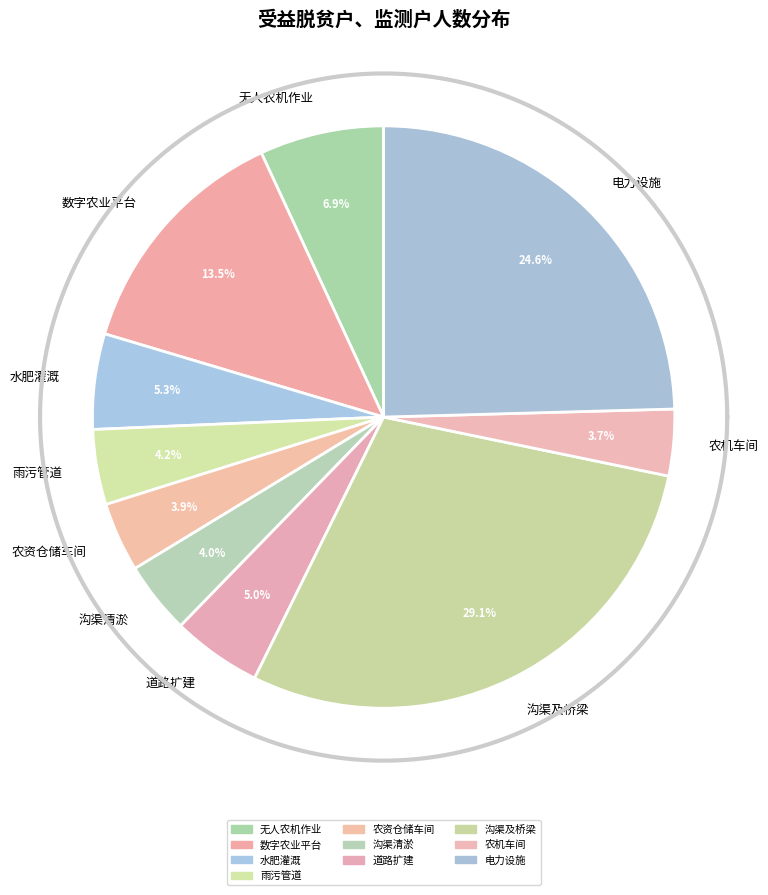

To the nearest percent, what percentage of the pie is 育种基地雨污管道等配套项目?

4%